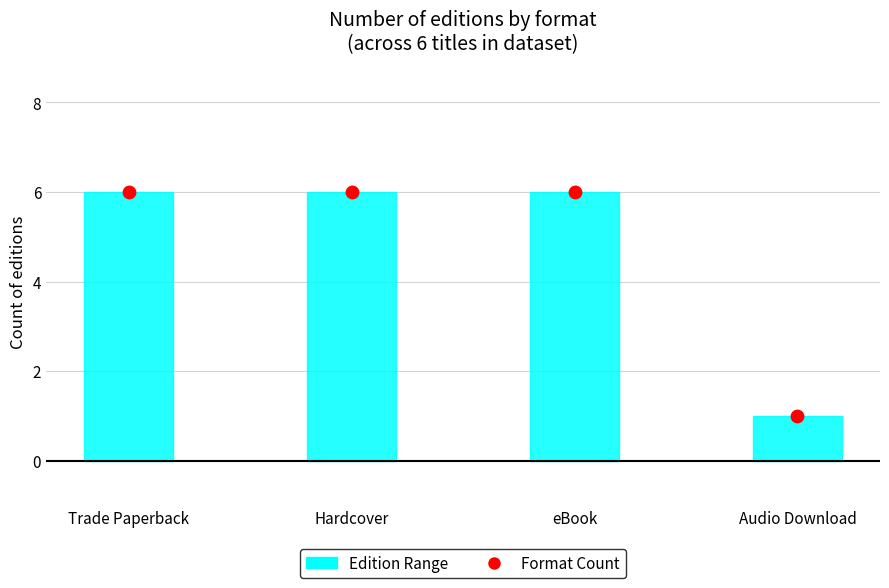

Which series has the largest Y range (max minus min)?

Edition Range